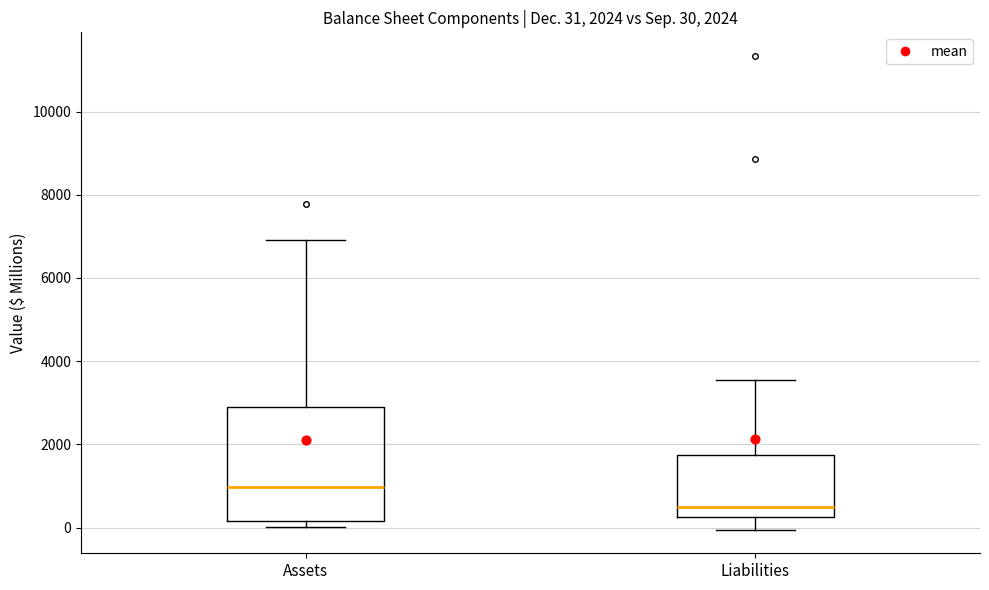

Comparing the boxes themselves (not the whiskers), which one is the tallest?

Assets